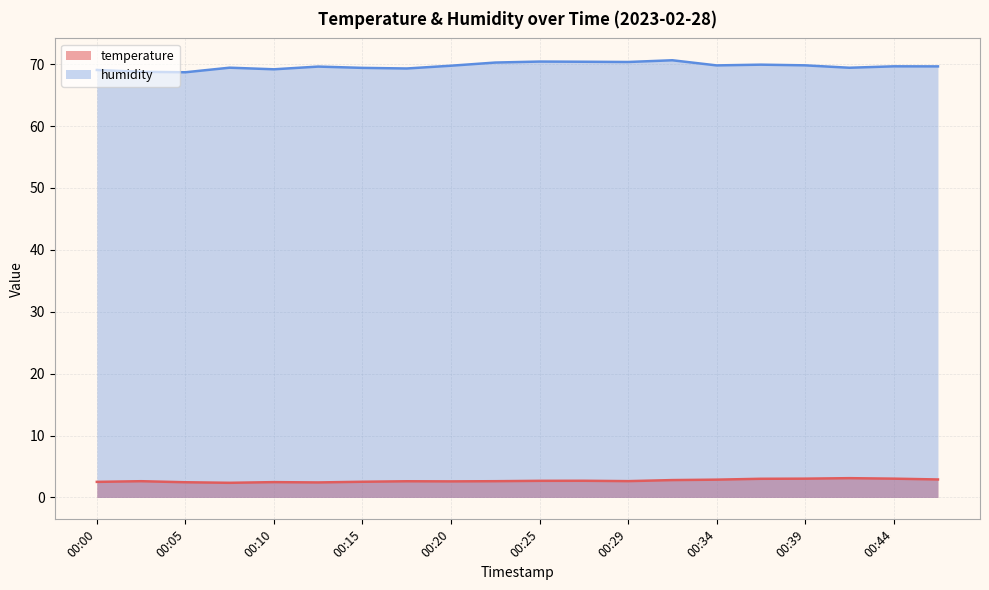

What is the approximate value of temperature at 00:25?

2.7